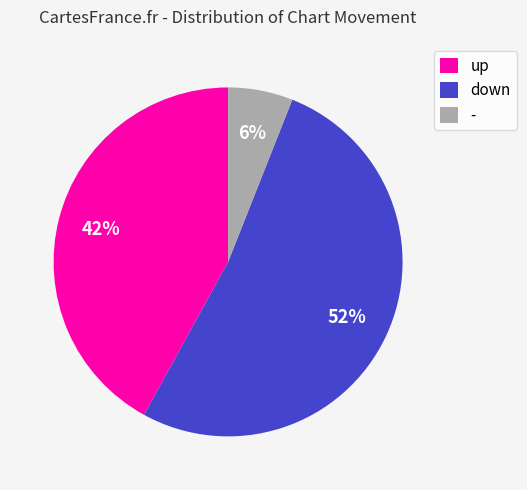

What is the largest slice in the pie chart?

down